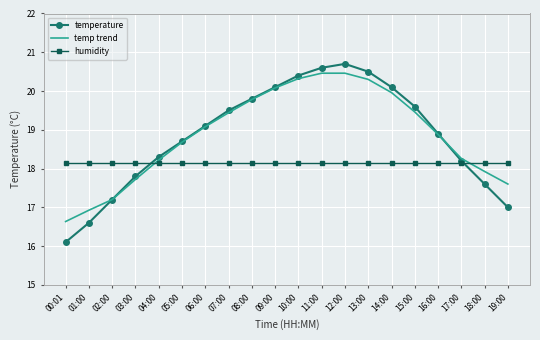

Where does the temperature series first go above 19?

06:00